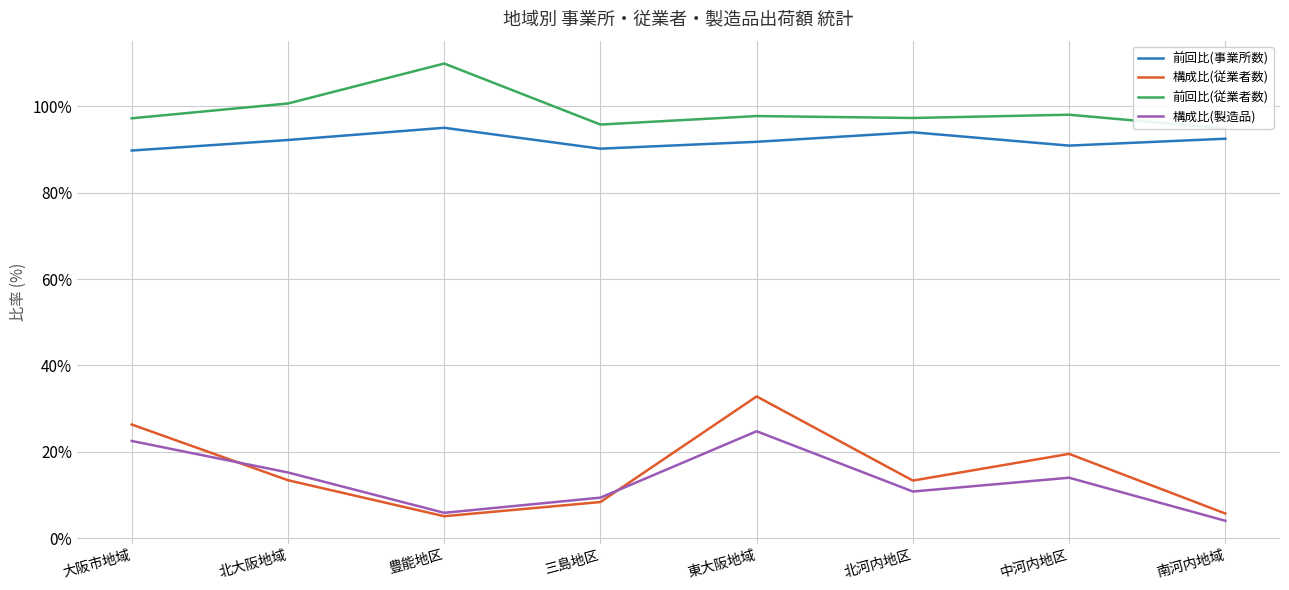

What is the label of the 2nd point from the right?

中河内地区